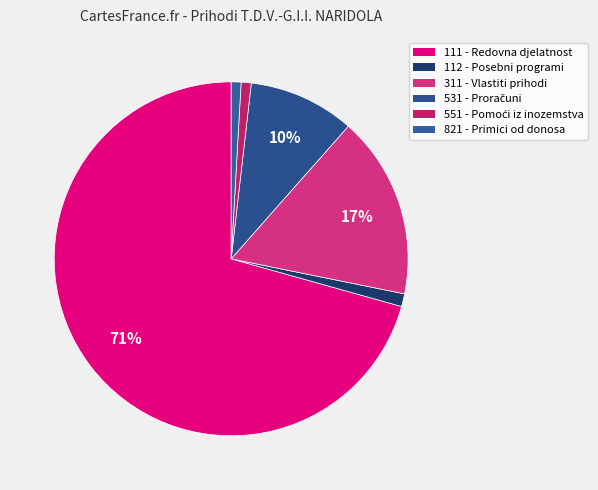

How many segments does this pie chart have?

6